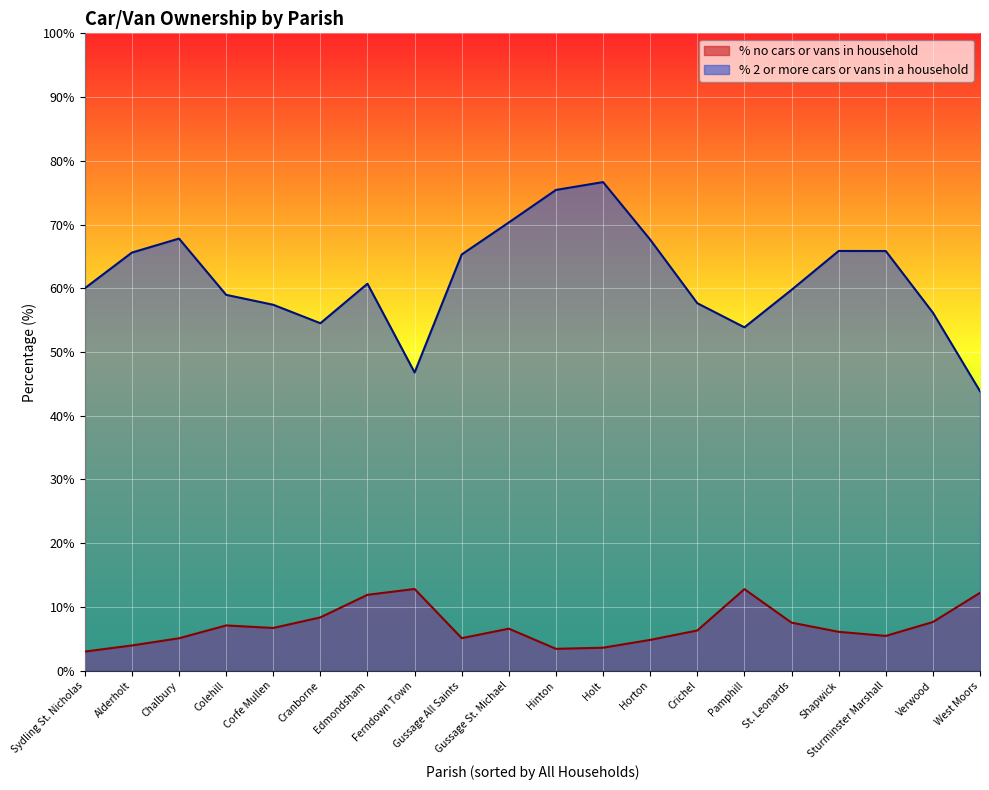

Read the % no cars or vans in household value at Chalbury.

5.1